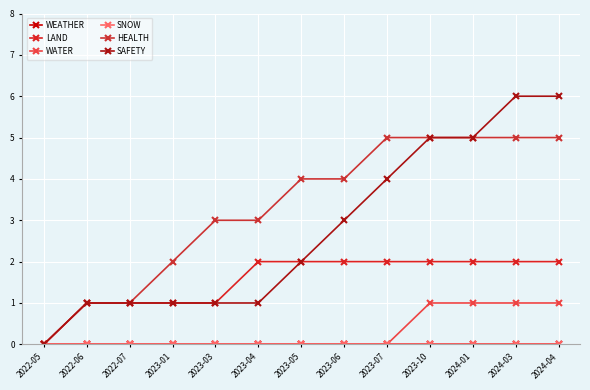

Which series has the largest total across all categories?

HEALTH